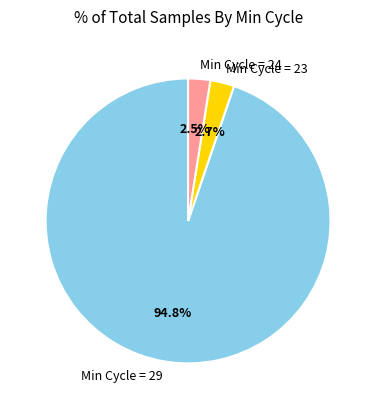

Does Min Cycle = 29 account for over 50% of the chart?

Yes